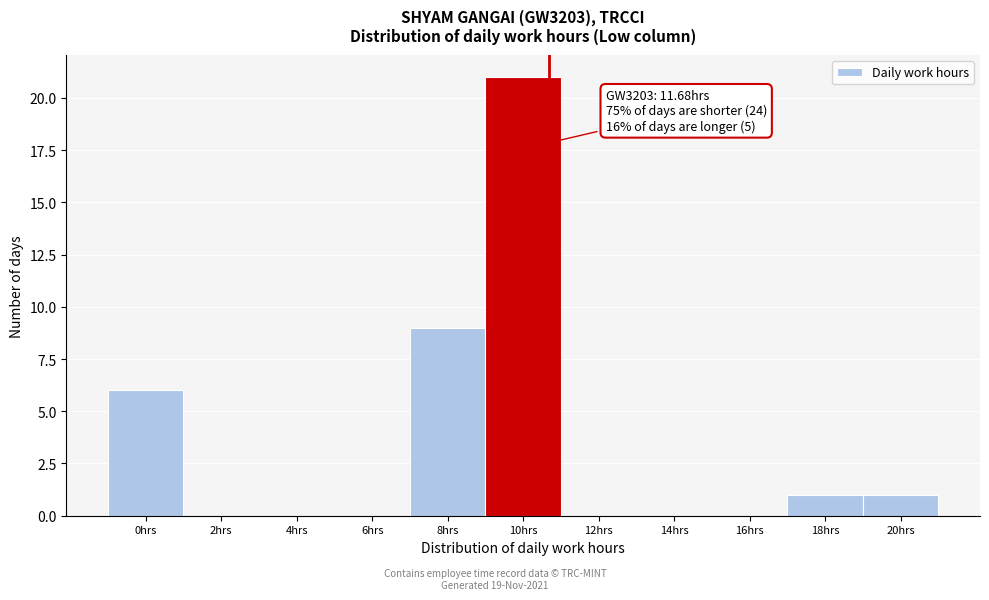

Reading left to right, transcribe all the data shown in this chart.

0hrs=6	2hrs=0	4hrs=0	6hrs=0	8hrs=9	10hrs=21	12hrs=0	14hrs=0	16hrs=0	18hrs=1	20hrs=1